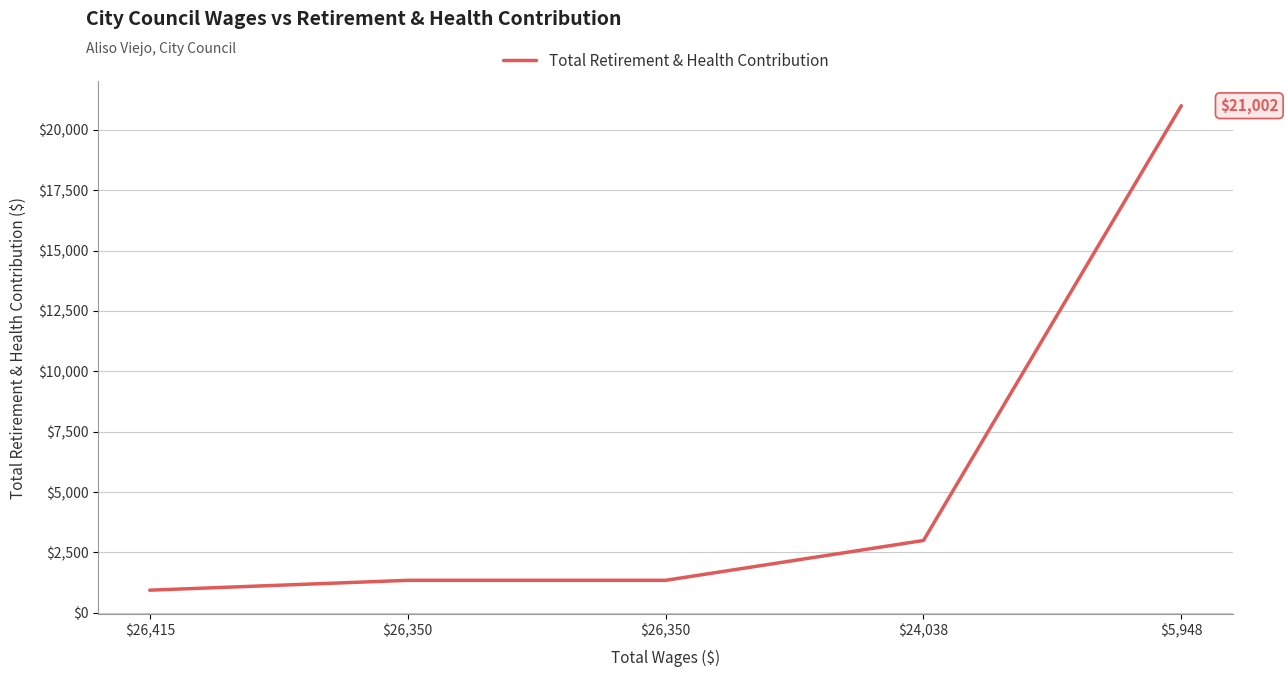

List the labels in order of value, largest first.

$5,948, $24,038, $26,350, $26,350, $26,415